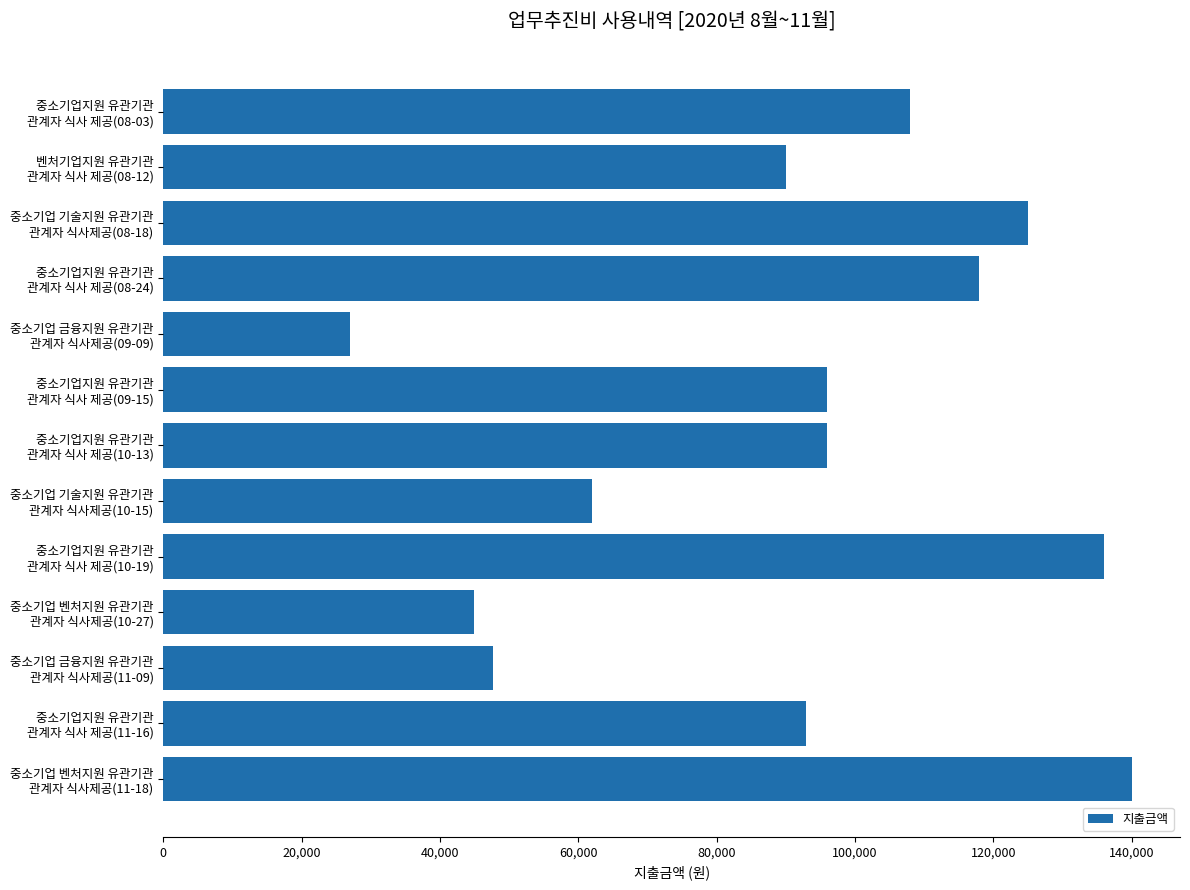

How many bars are there in total?

13